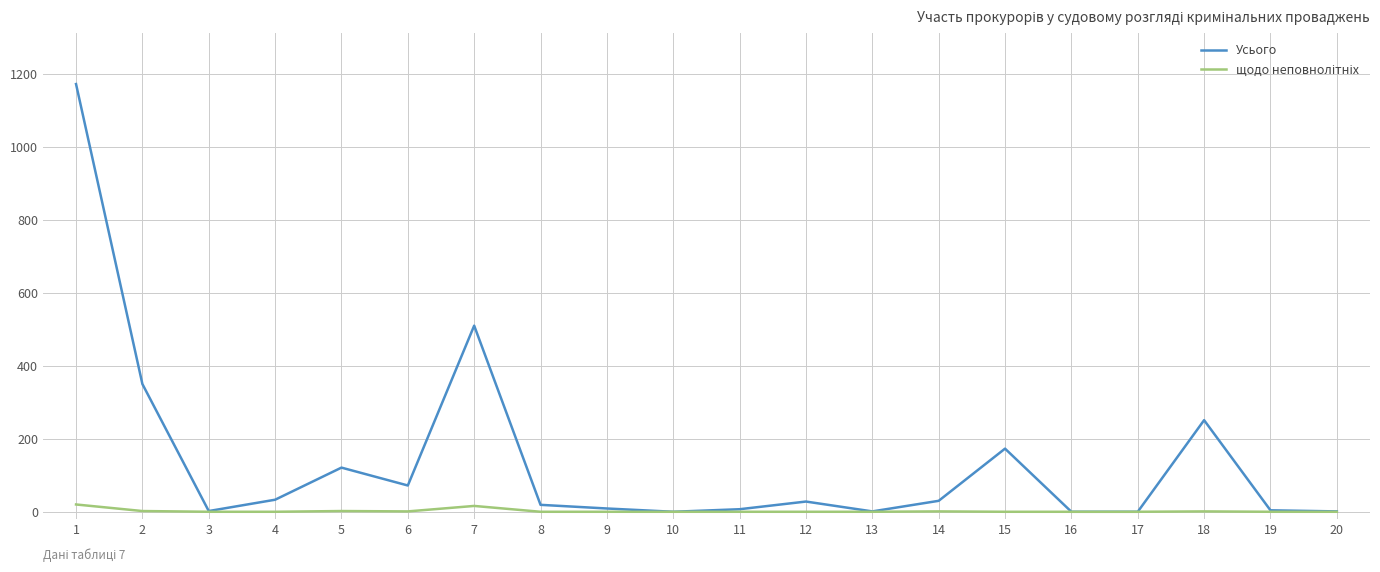

Between 2 and 8, which series saw the biggest shift?

Усього